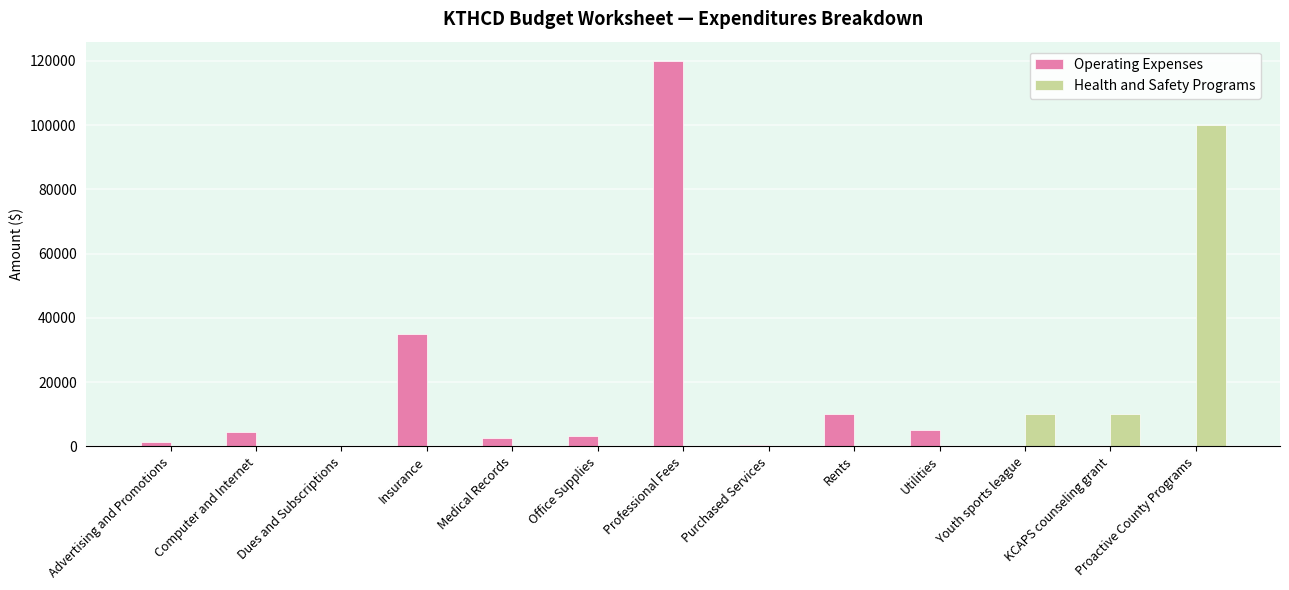

How many categories are shown in the chart?

13